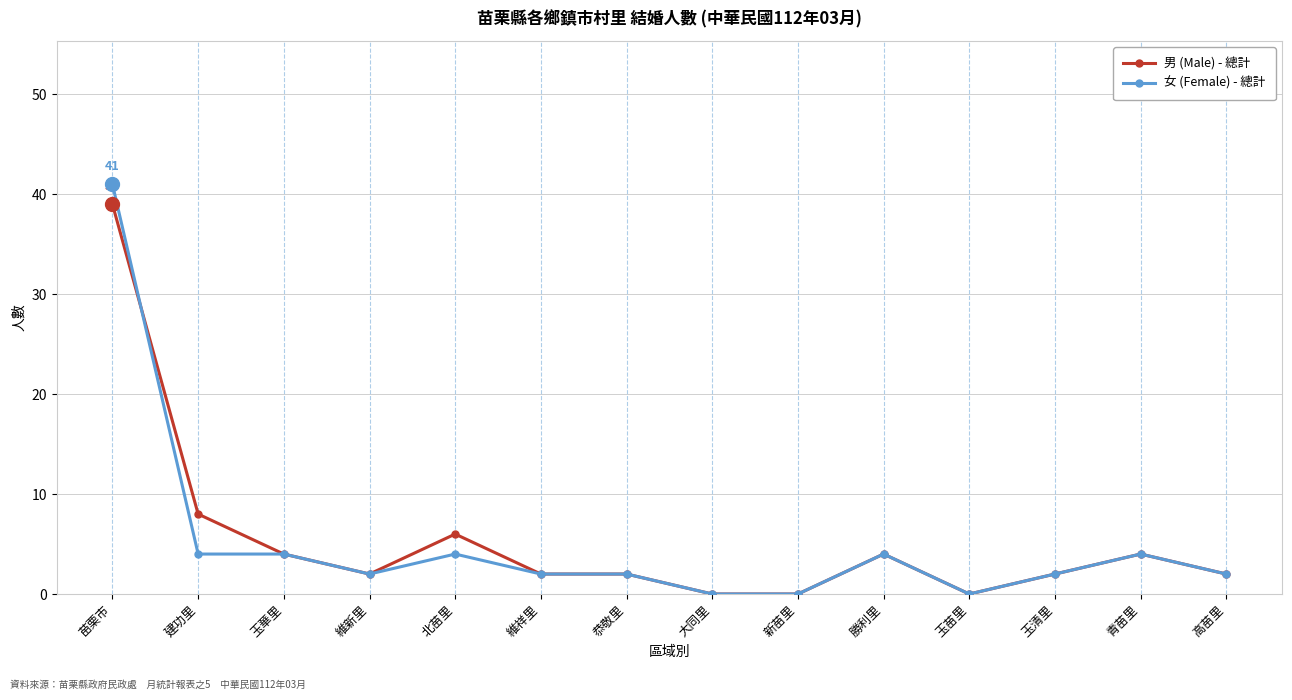

Is this an area chart (filled region under the line)?

No